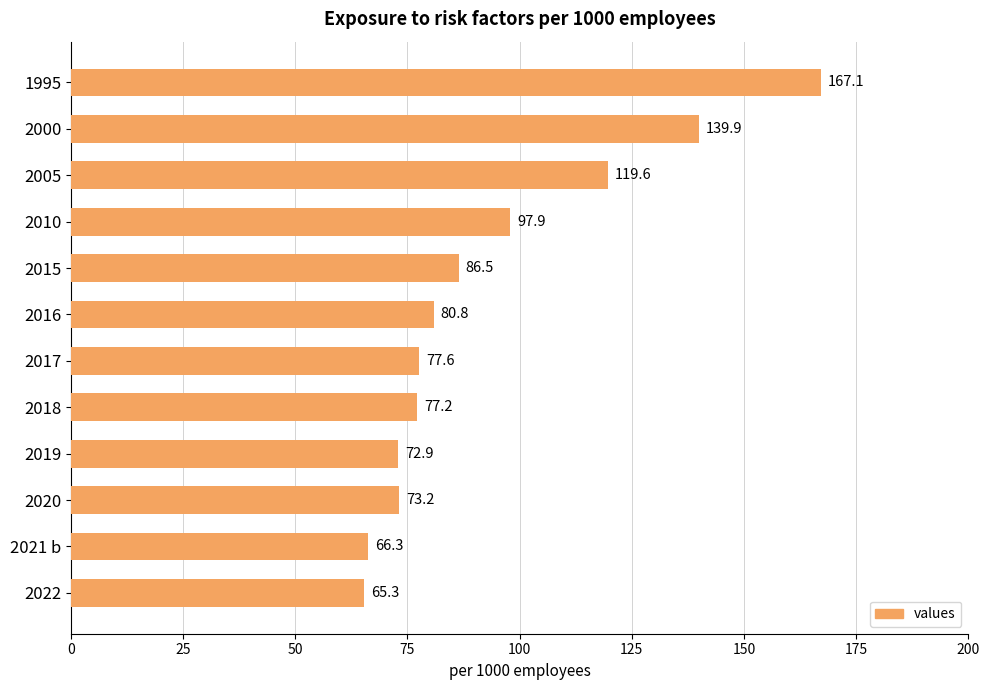

How many data points are less than 80?

6